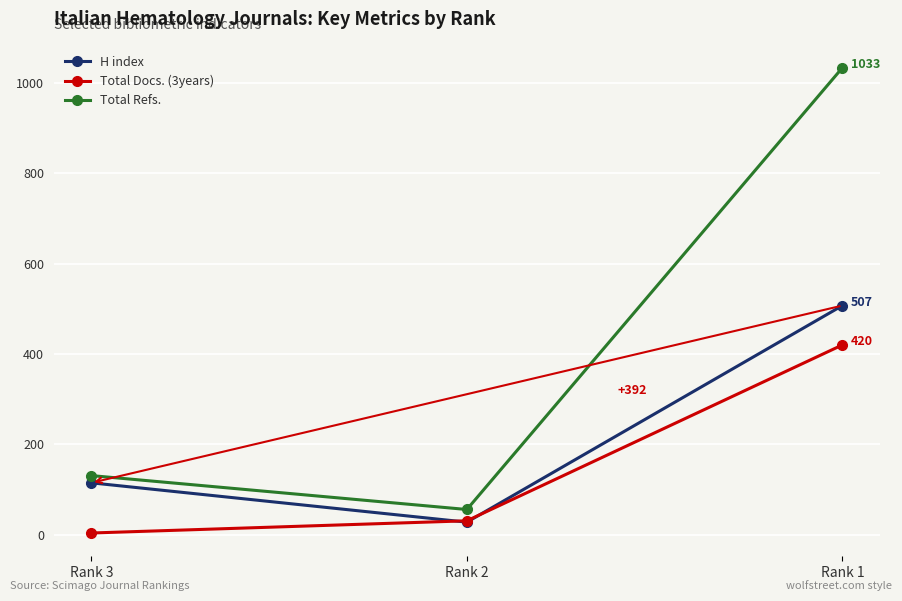

List the series in order of their overall mean, highest first.

Total Refs., H index, Total Docs. (3years)